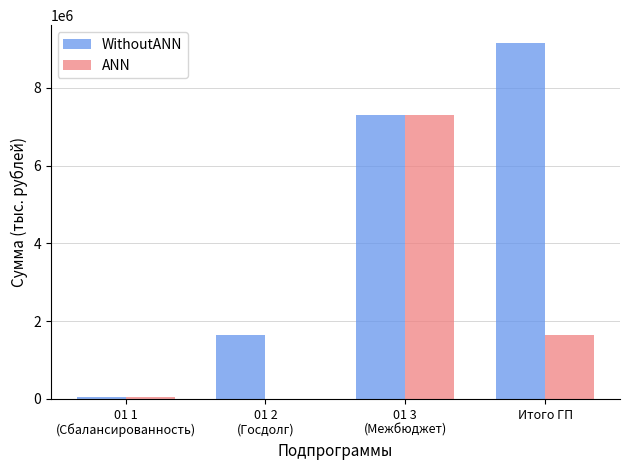

Which series has the largest total across all categories?

WithoutANN